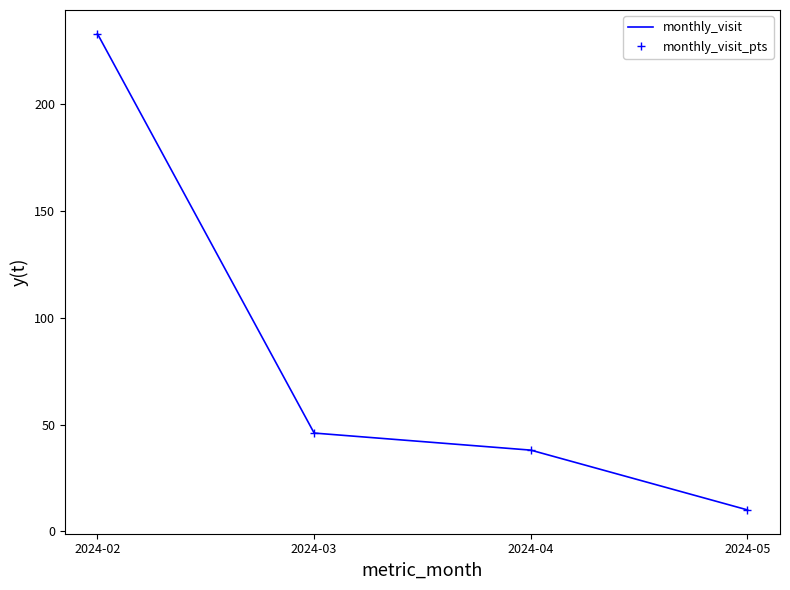

What value does the monthly_visit_pts series have at 2024-02, to the nearest 10?

230